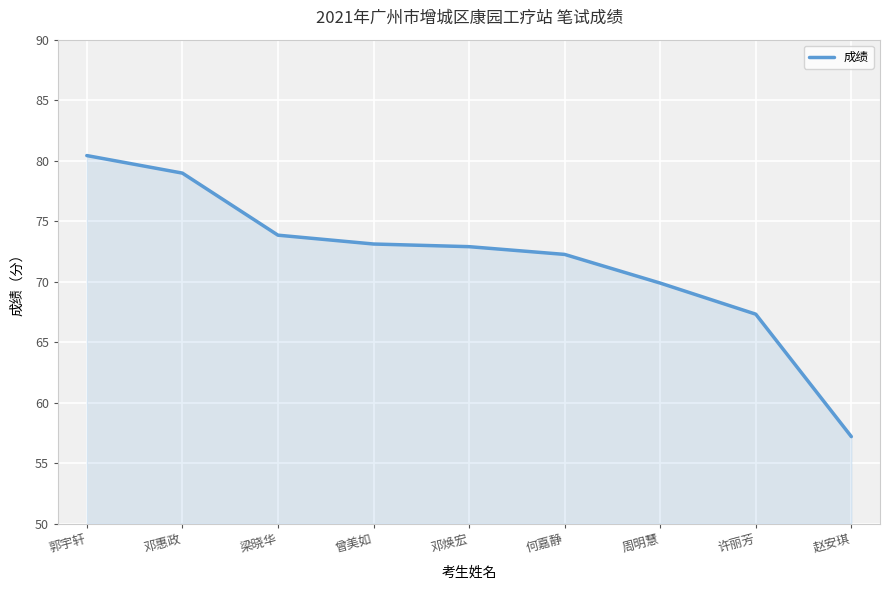

What value does the data have at 周明慧?

69.9